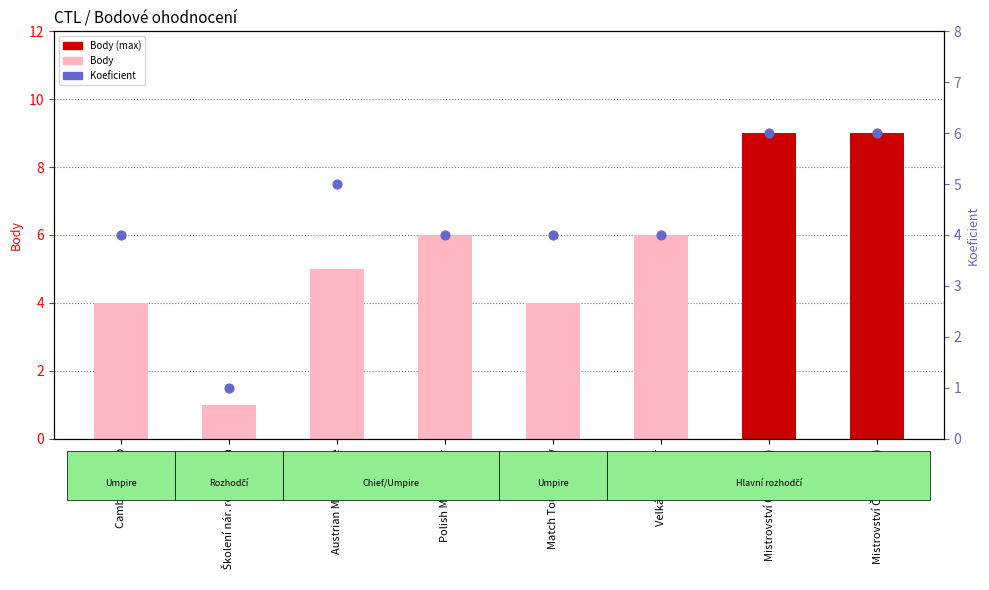

At how many categories does at least one series exceed 6?

2